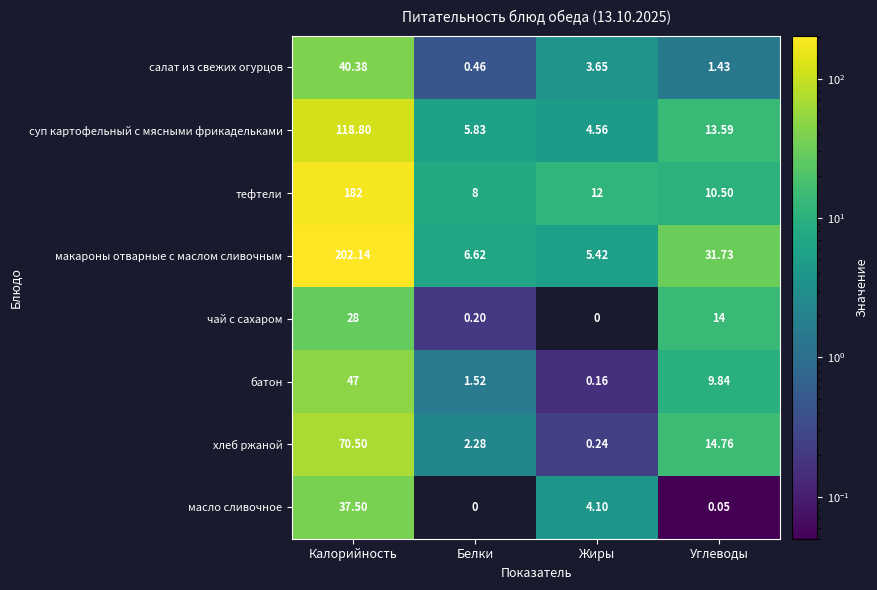

Which series has the widest spread of values?

макароны отварные с маслом сливочным